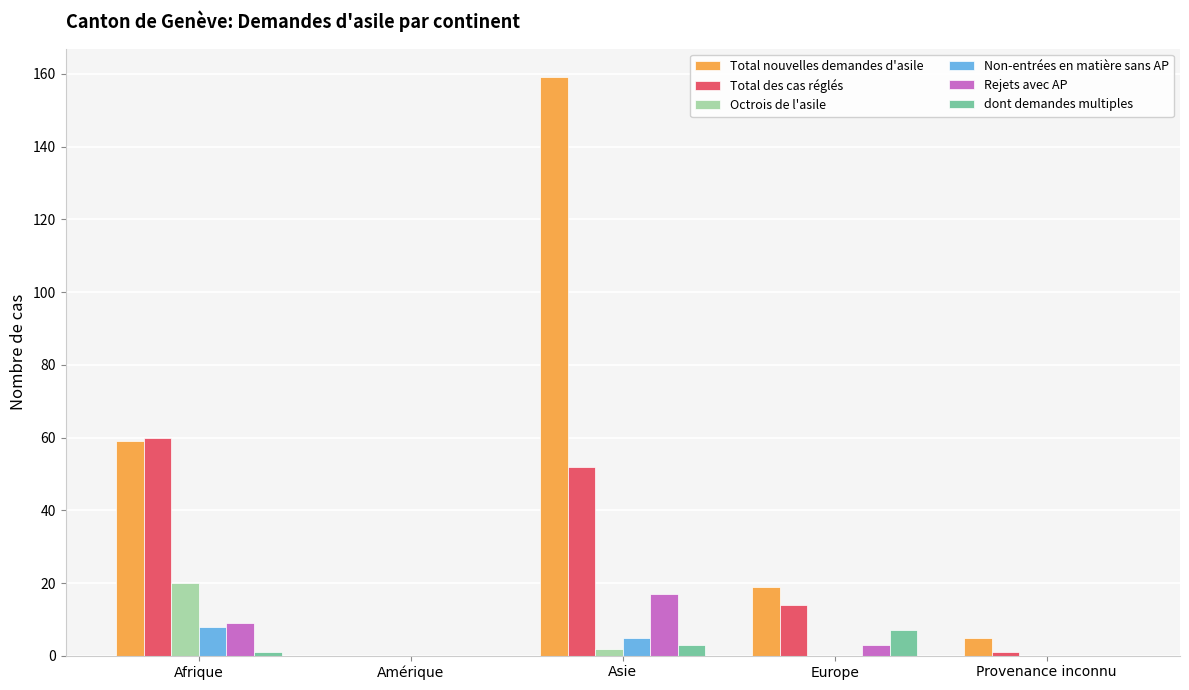

Count the number of categories in the chart.

5